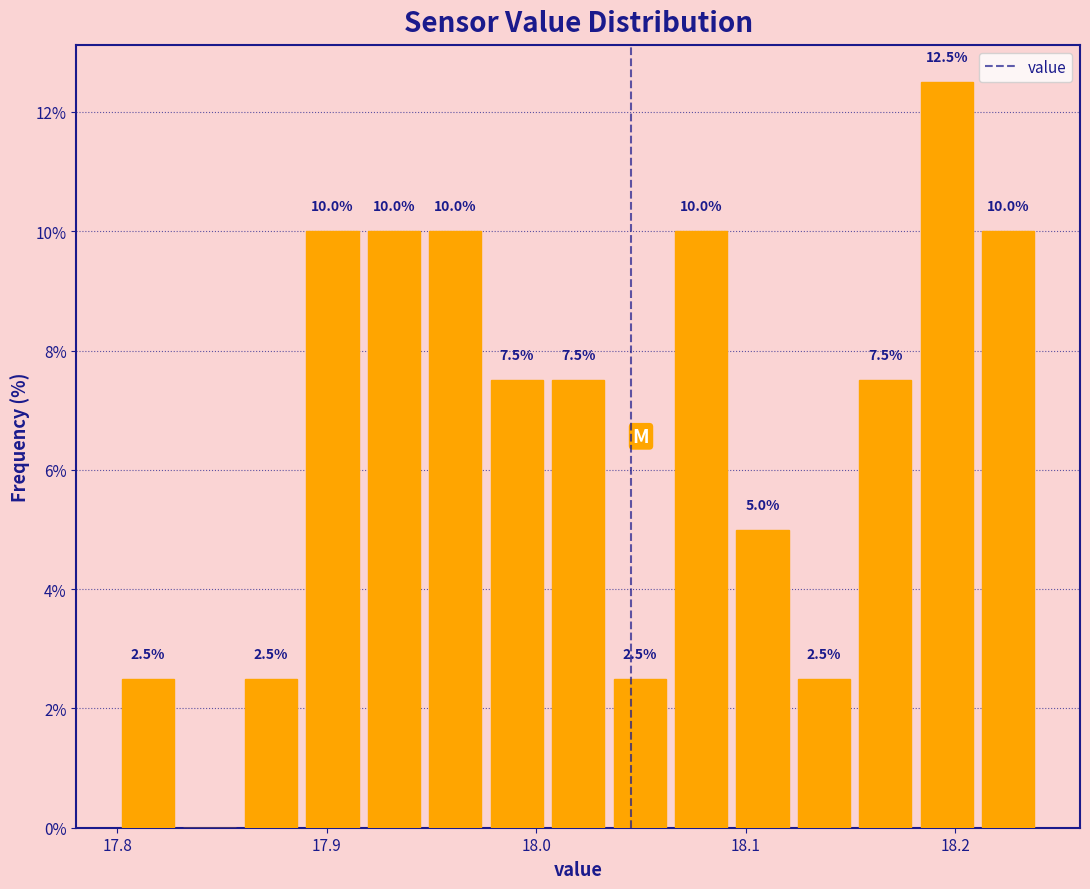

Around what value on the x-axis is the tallest bar? Give the approximate position of its centre, as read against the axis.

18.20